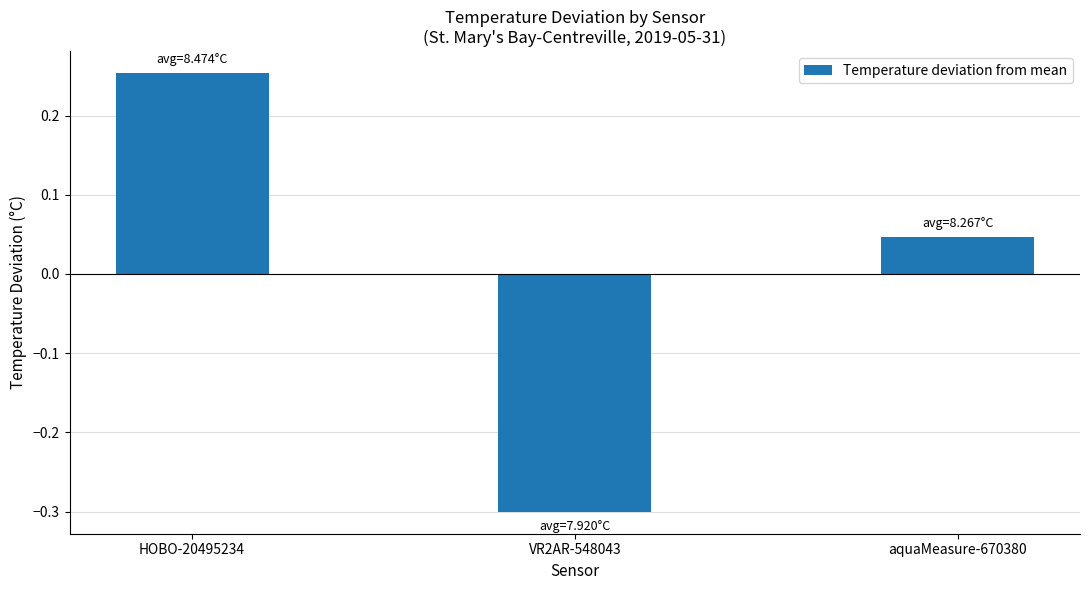

The value at VR2AR-548043 is -0.3. True or false?

True